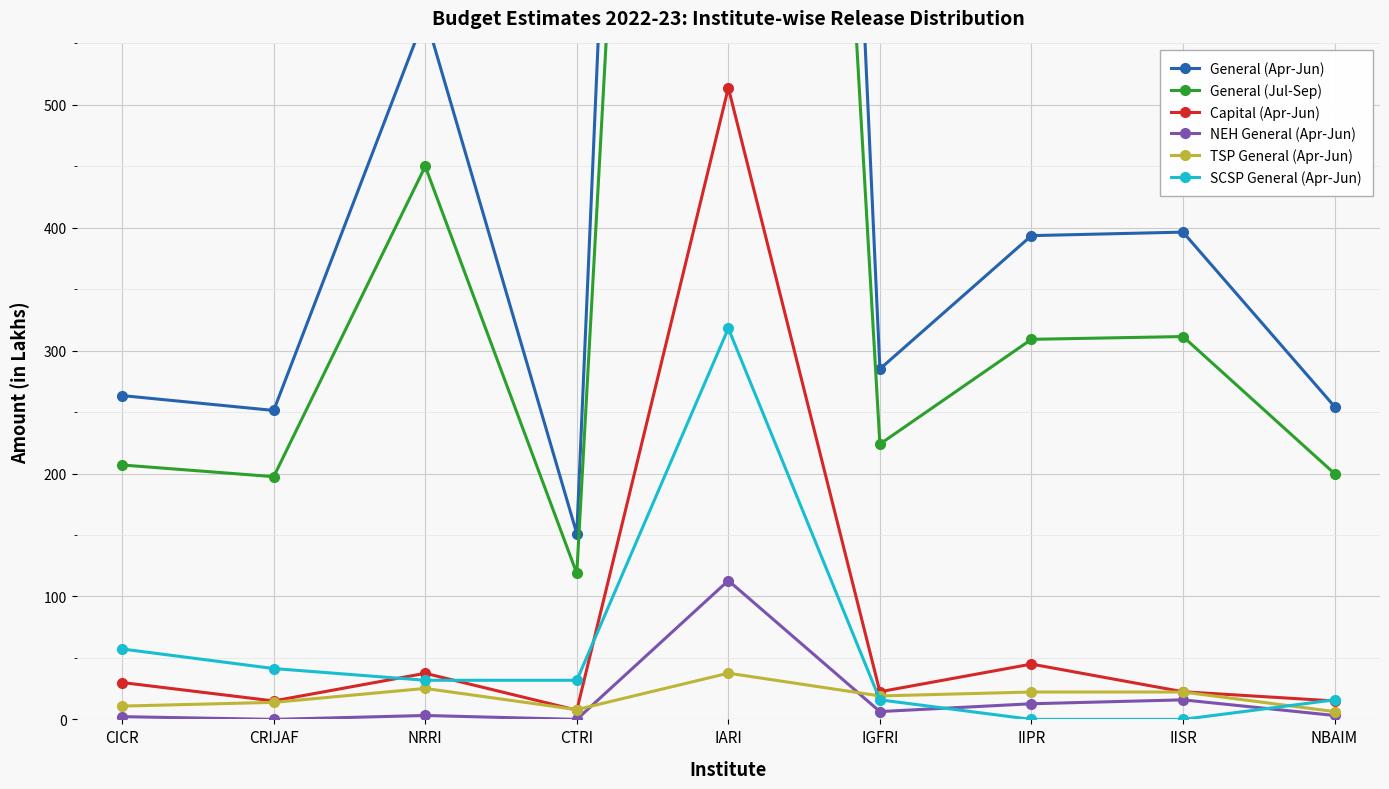

What is the difference between the maximum and minimum values in the TSP General (Apr-Jun) series?

31.2